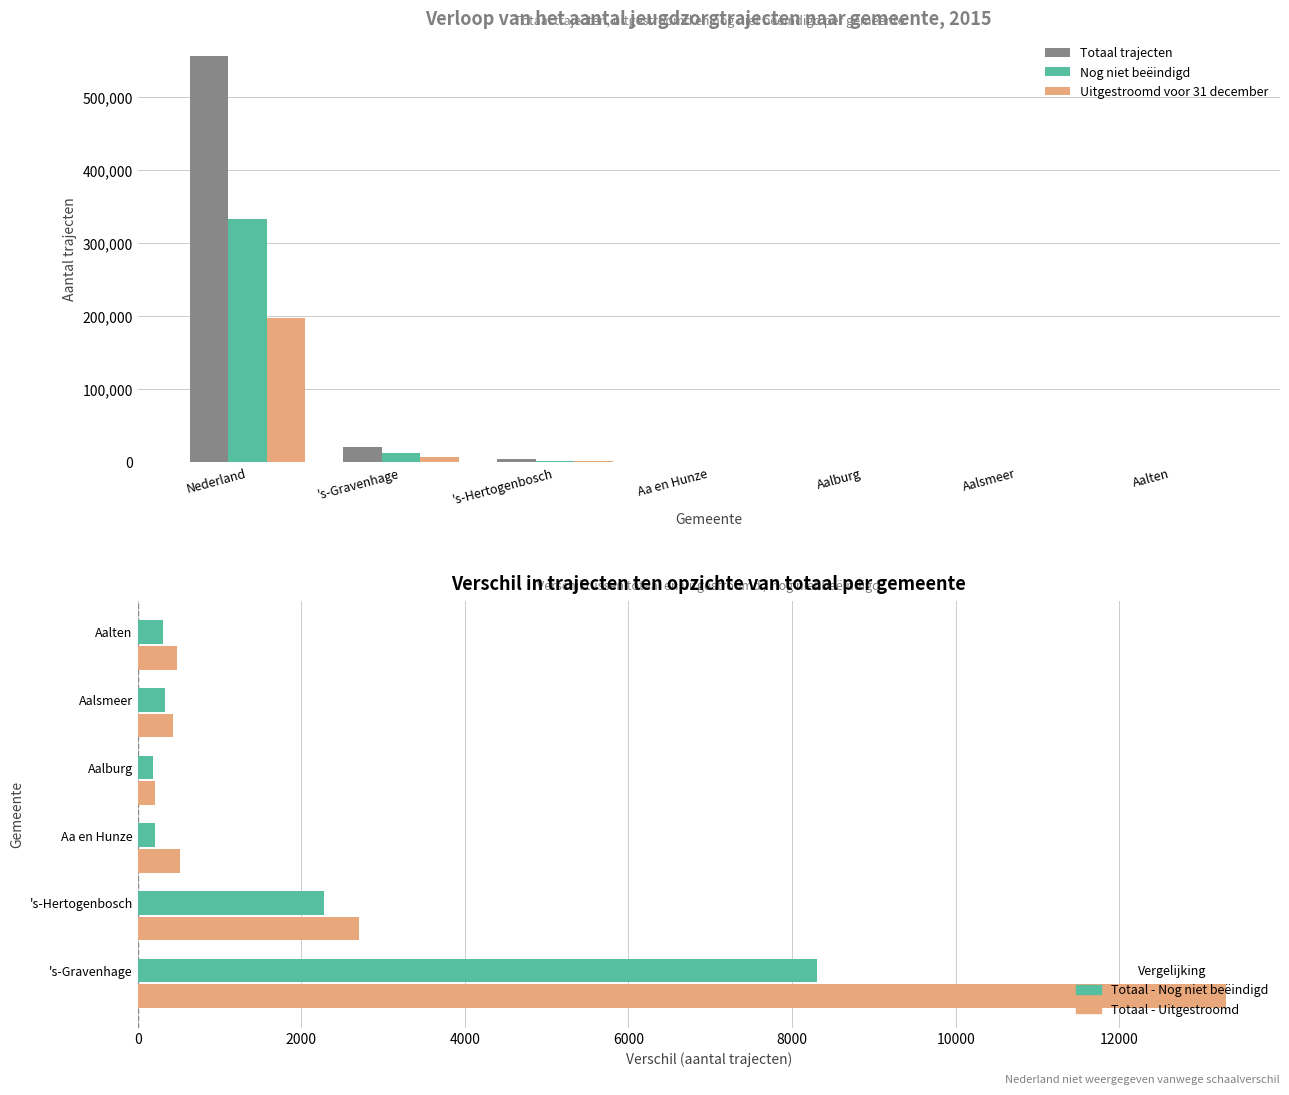

Rank the series by their average value, from highest to lowest.

Totaal trajecten, Nog niet beëindigd, Uitgestroomd voor 31 december